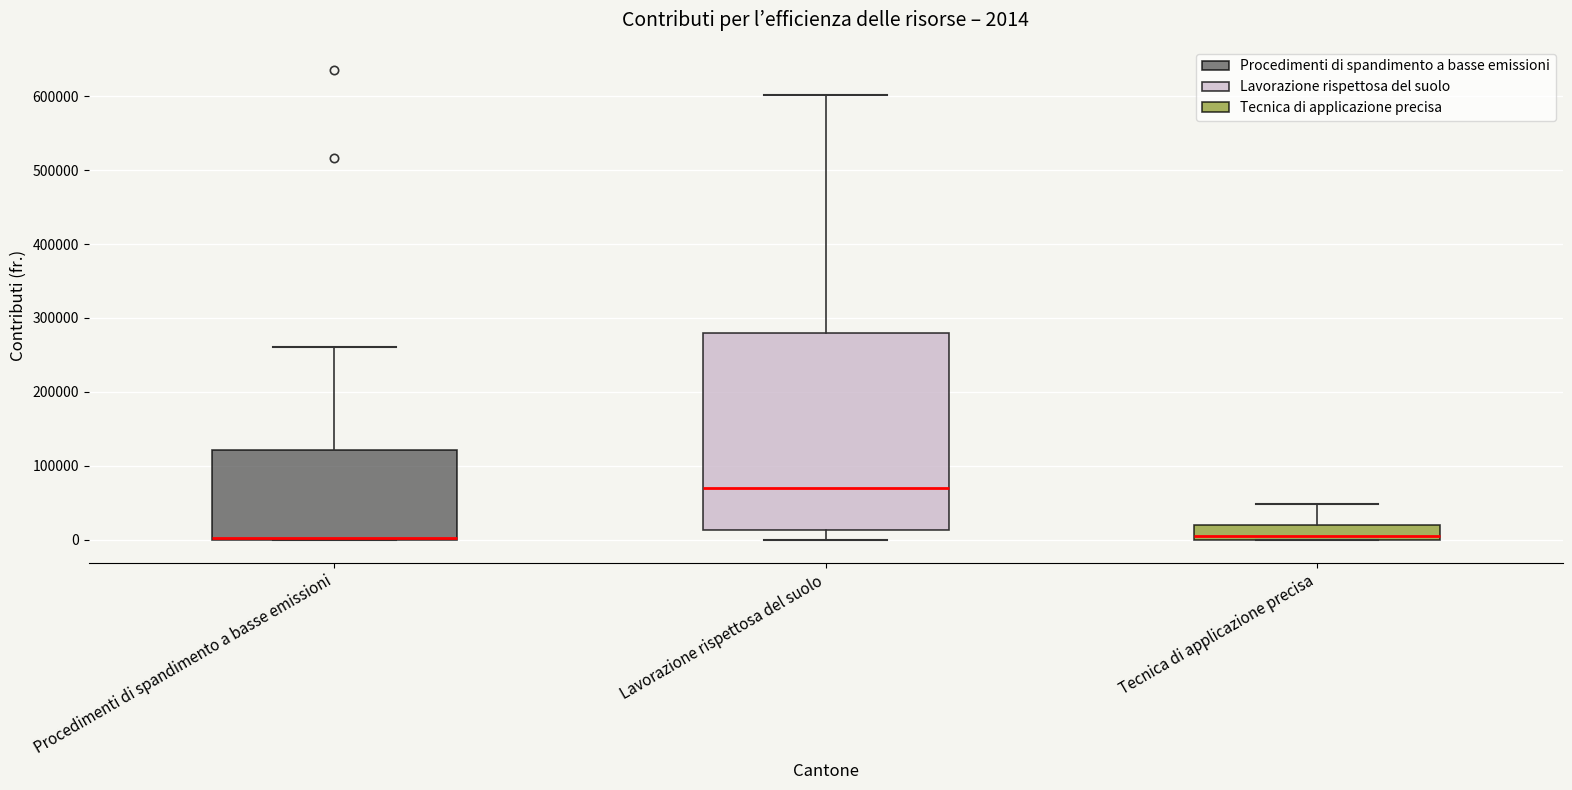

Comparing the boxes themselves (not the whiskers), which one is the tallest?

Lavorazione rispettosa del suolo